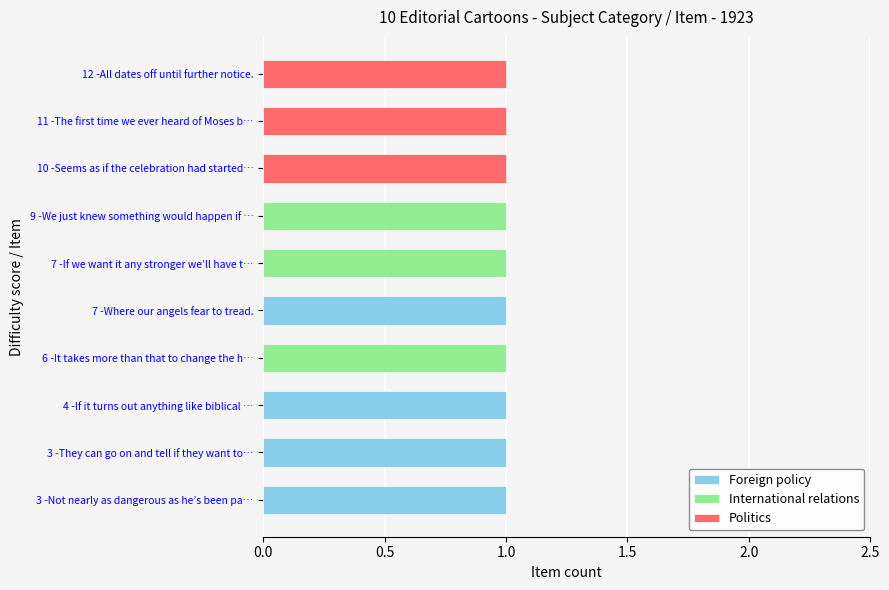

What is the sum of all Foreign policy values?

4